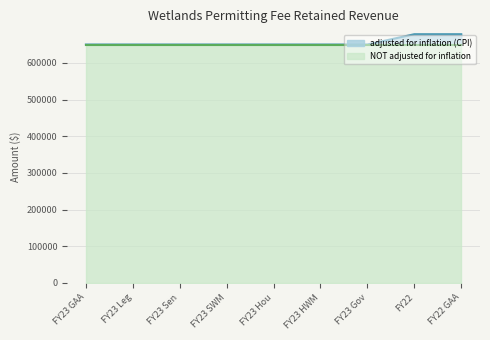

Rank the categories by value from highest to lowest.

FY22, FY22 GAA, FY23 GAA, FY23 Leg, FY23 Sen, FY23 SWM, FY23 Hou, FY23 HWM, FY23 Gov